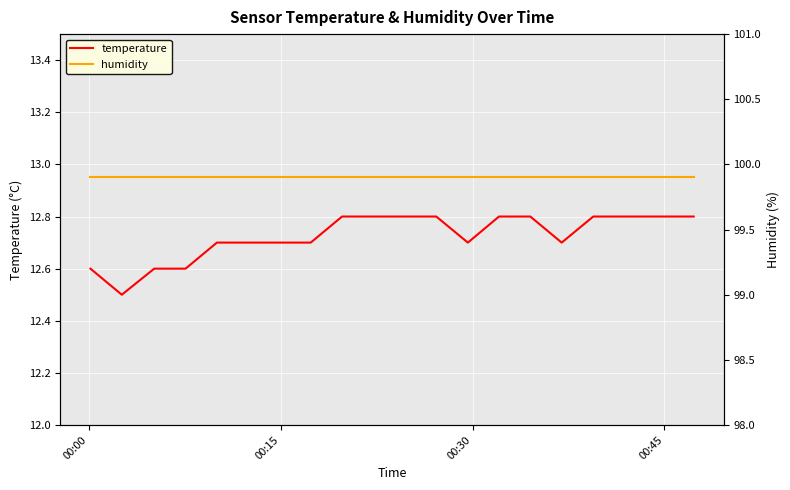

True or false: temperature and humidity intersect in this chart.

False